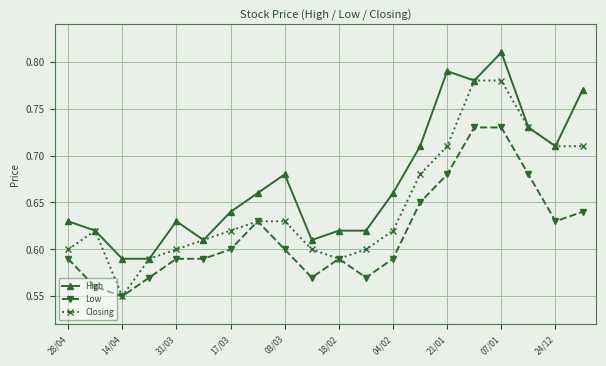

List the series in order of their overall mean, highest first.

High, Closing, Low